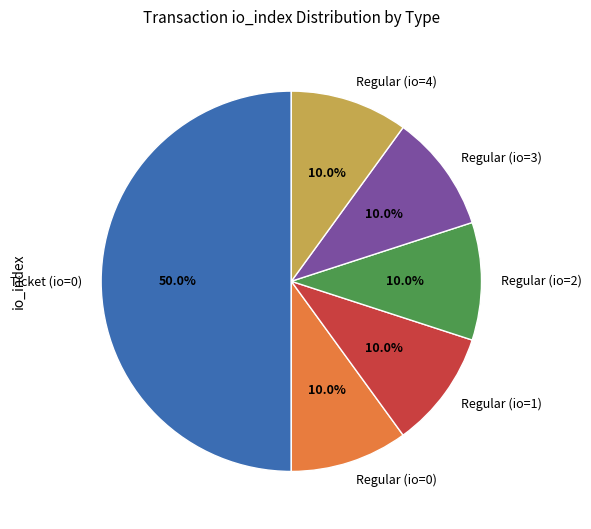

How much of the chart is everything except Regular (io=2)?

90.0%